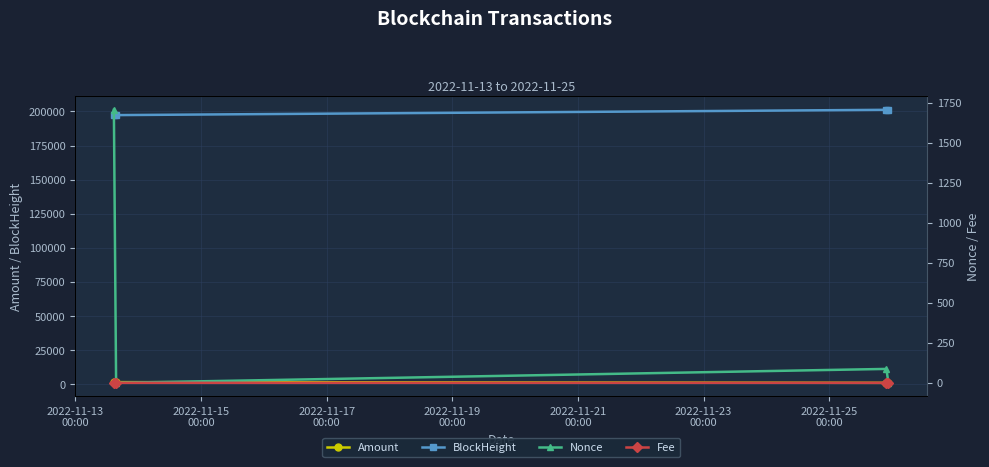

True or false: Amount has more than 1 points higher than both neighbors.

False